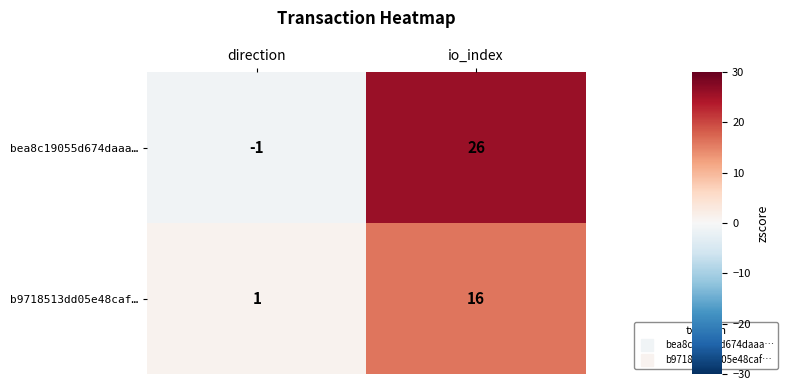

List the series in order of their overall mean, lowest first.

b9718513dd05e48caf…, bea8c19055d674daaa…